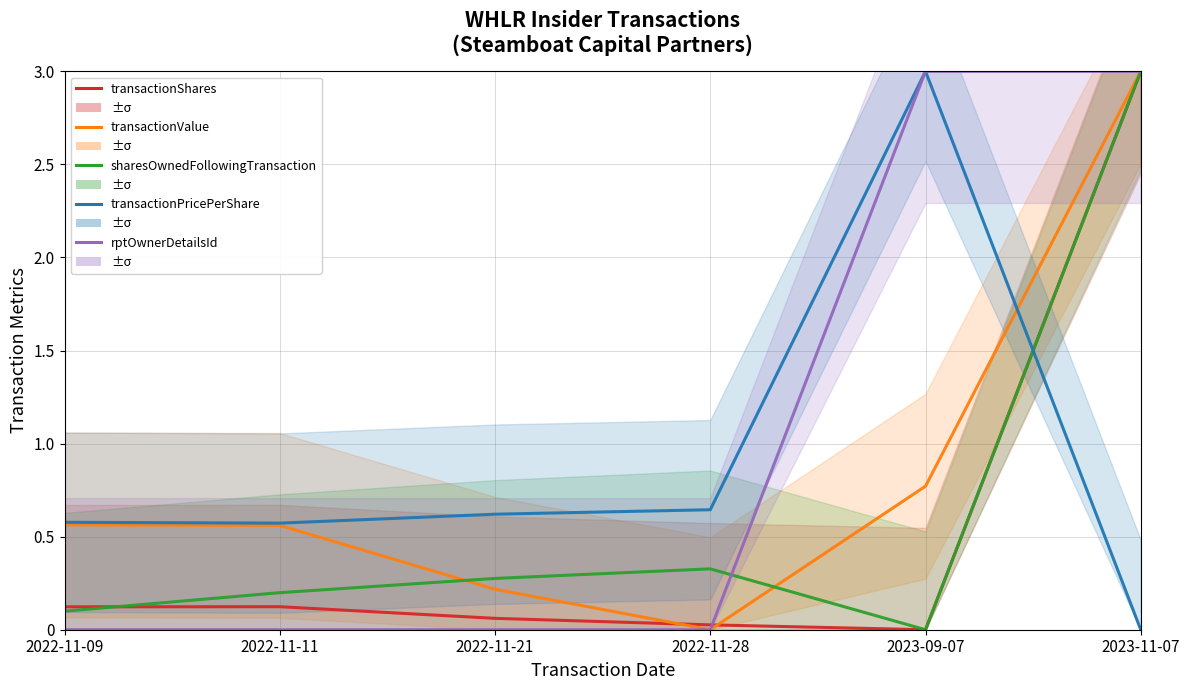

What is the value of the transactionValue point at the 3rd from the left?

0.2